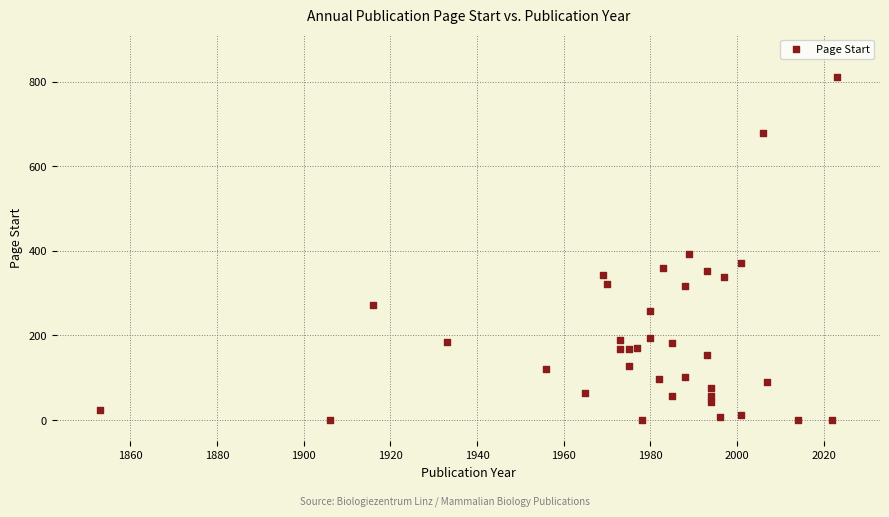

What Y value in the scatter plot is closest to 406?

393